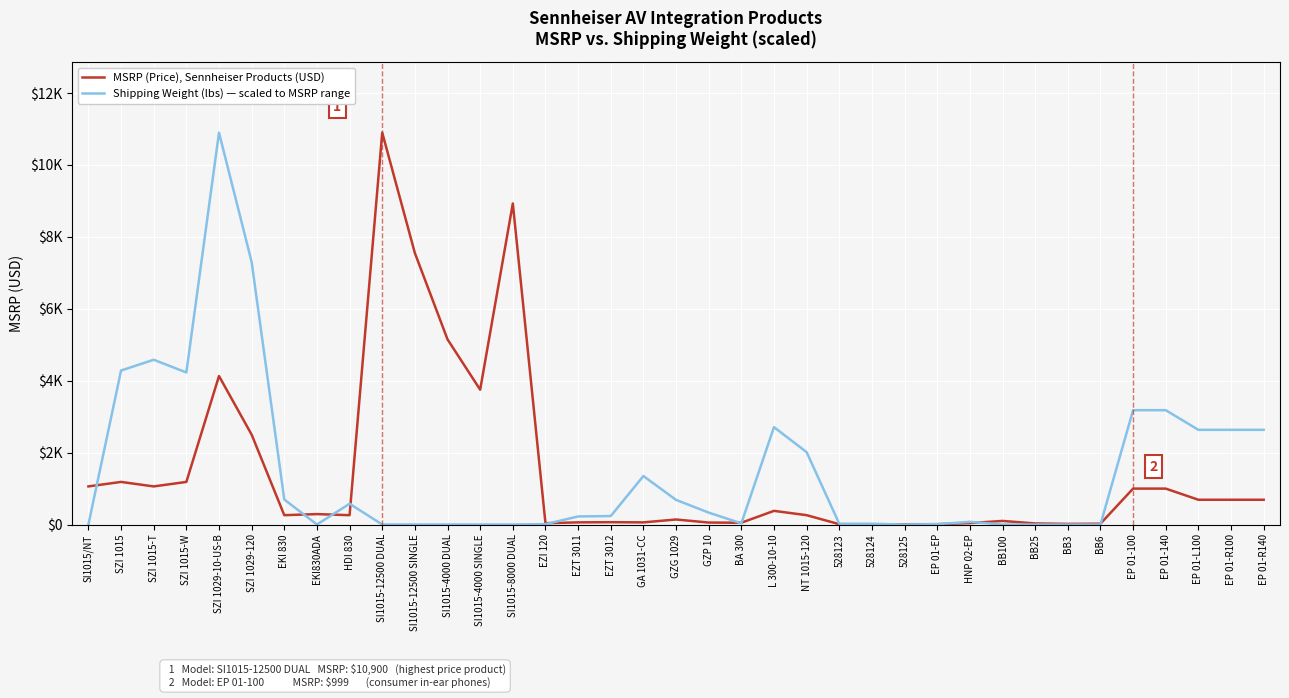

What is the sum of the MSRP (Price), Sennheiser Products (USD) values at EP 01-L100 and 528124?

693.4